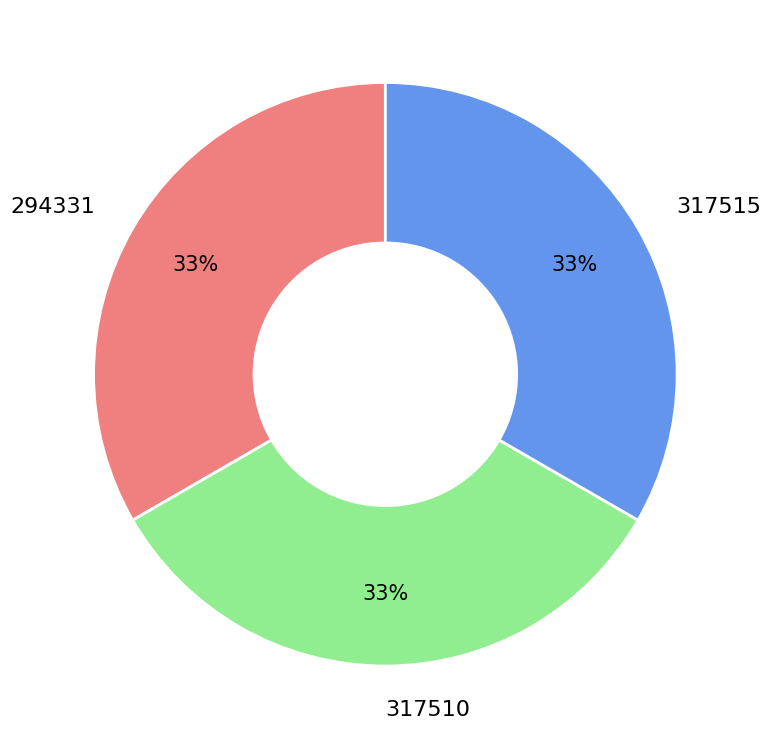

Does 294331 account for over 50% of the chart?

No